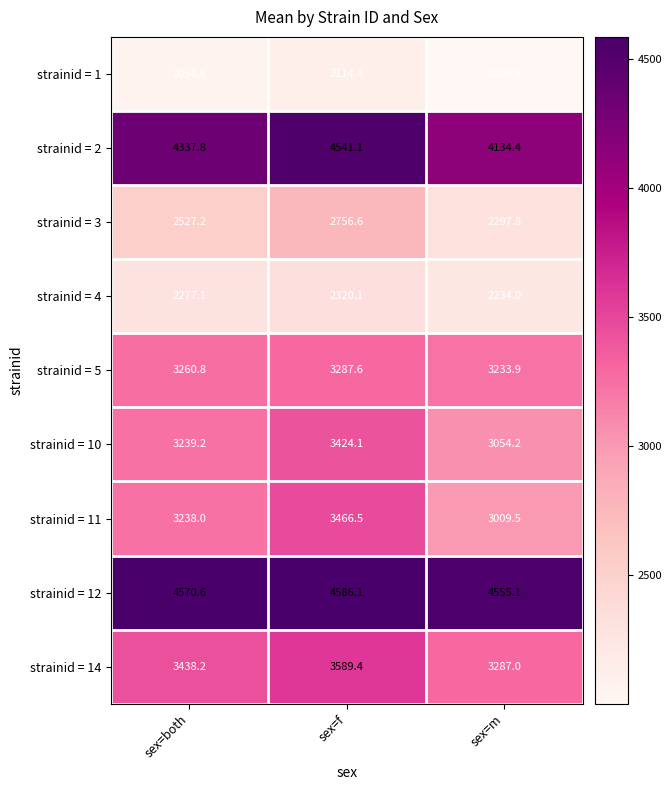

Count the number of data series in this chart.

9